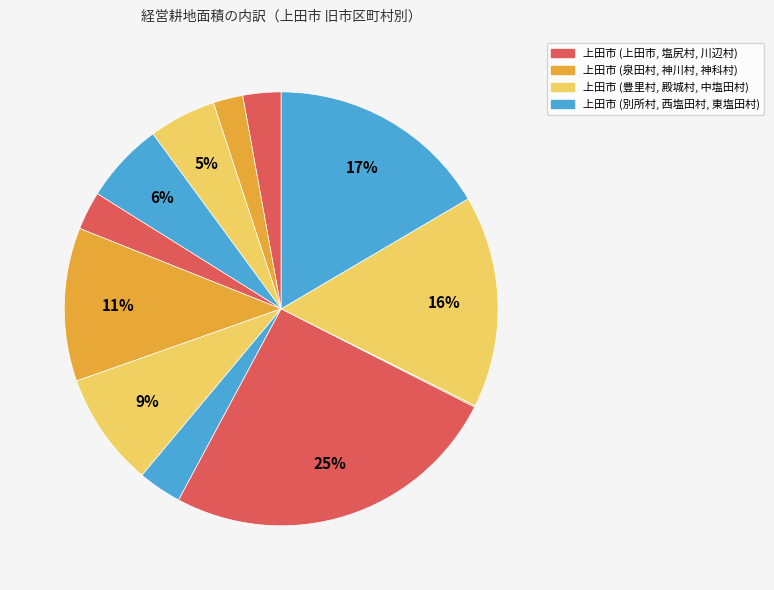

Count the number of slices in the pie.

12